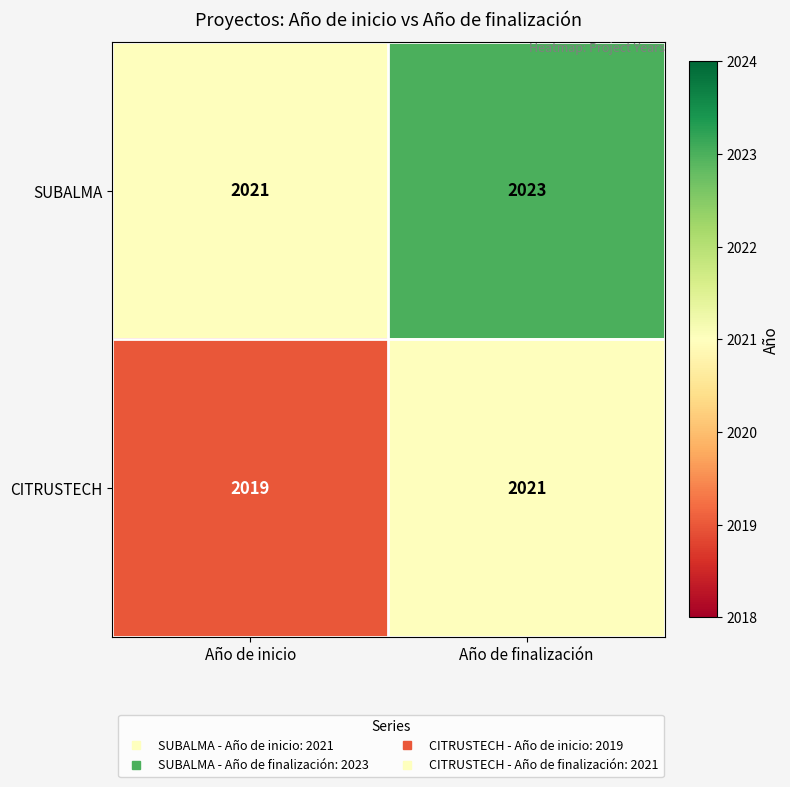

Which category has the lowest value in the CITRUSTECH series?

Año de inicio